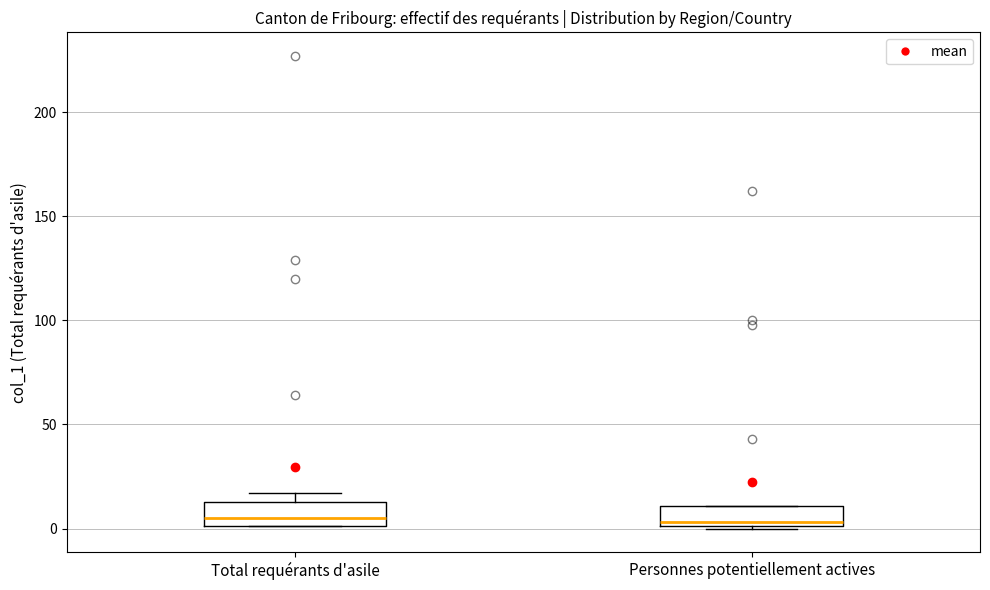

Reading left to right, read every box against the y-axis: the position of its median line, the range the box covers, and the ends of its whiskers. The values are not printed on the chart, so give them approximately, as read against the axis.

Total requérants d'asile: median 5, box 0 to 15, whiskers 0 to 15 (just above the box's upper edge)
Personnes potentiellement actives: median 5, box 0 to 10, whiskers 0 to 10